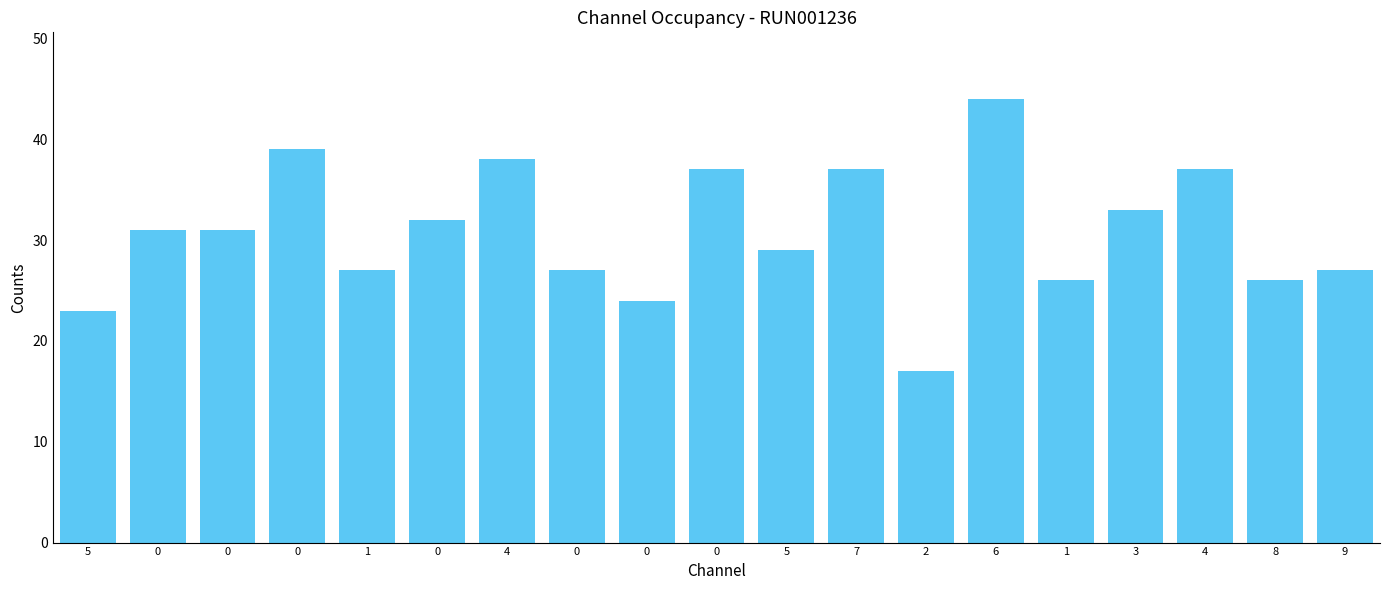

What is the difference between the second highest and minimum values?

22